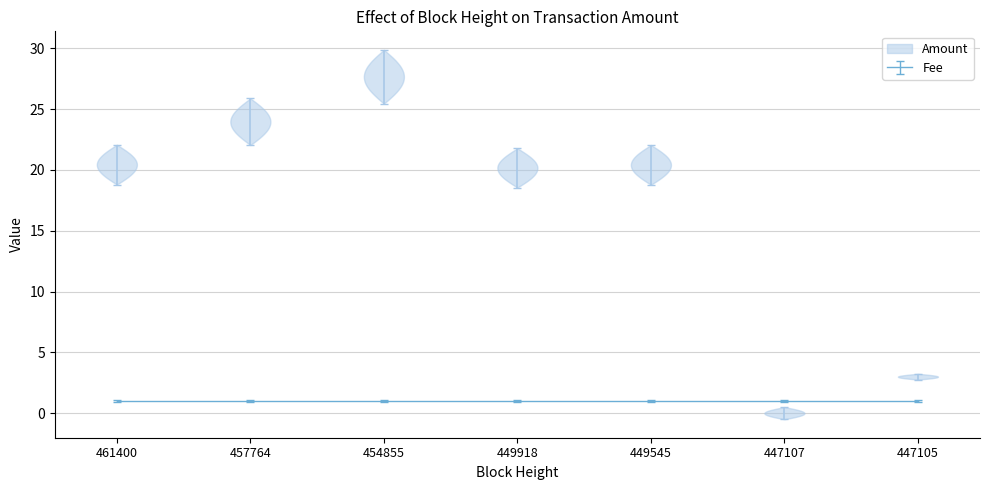

How many bars are there in total?

14